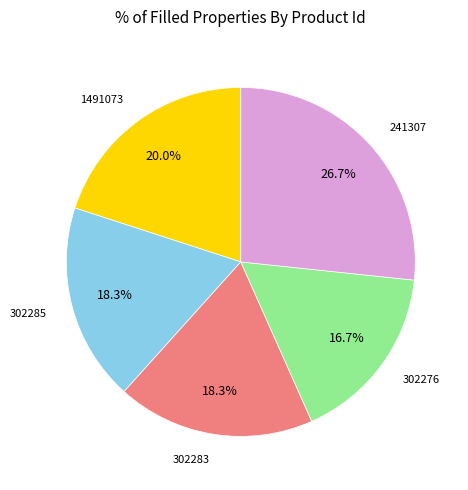

Is there a majority slice in this chart?

No